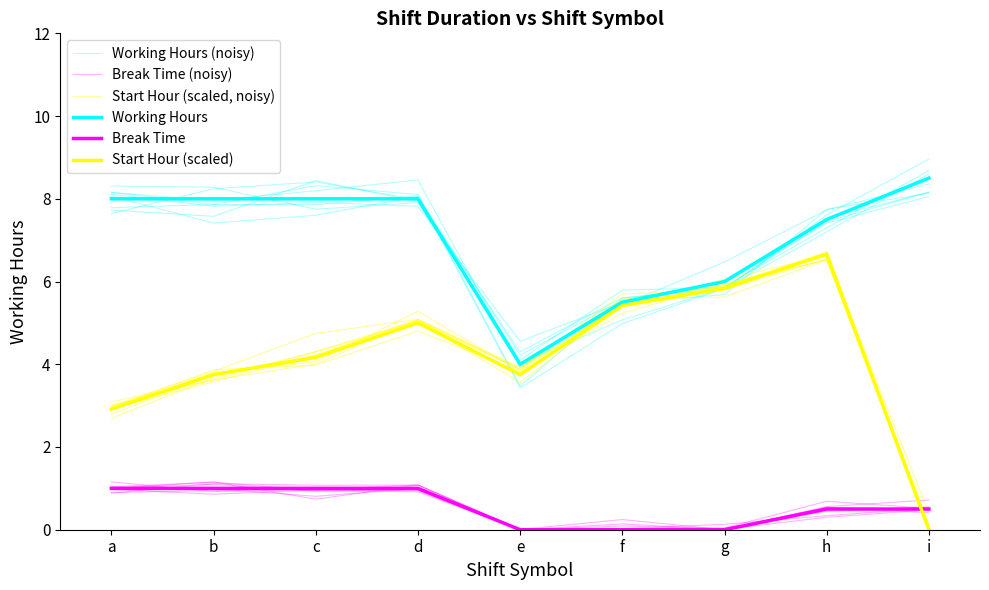

Rank the series at g from lowest to highest value.

Break Time, Break Time (noisy), Start Hour (scaled), Start Hour (scaled, noisy), Working Hours, Working Hours (noisy)